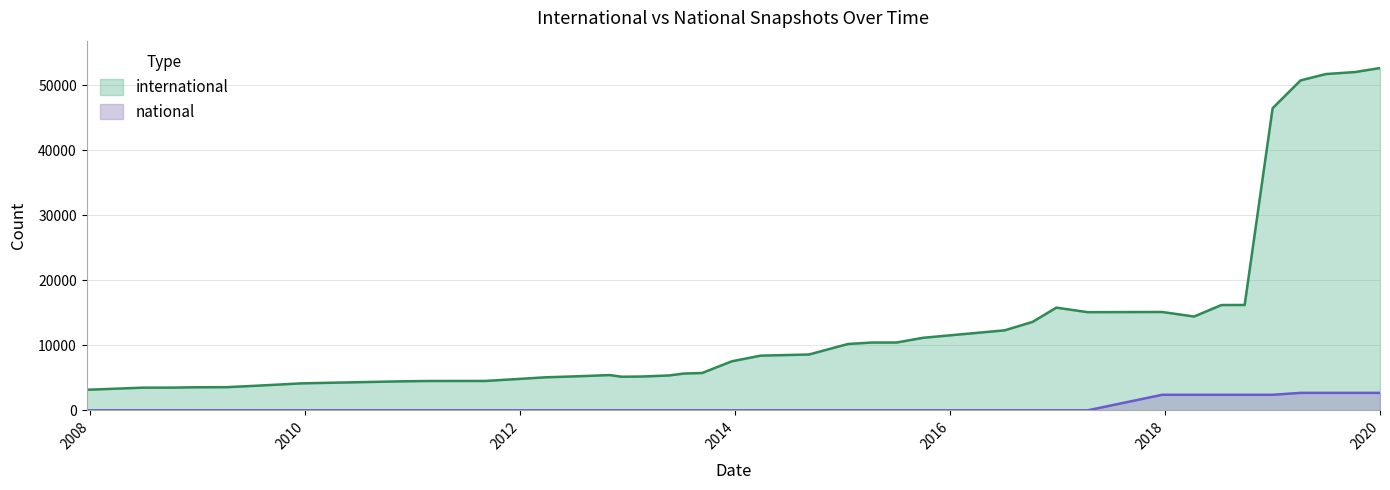

List the series in order of their peak value, highest first.

international, national